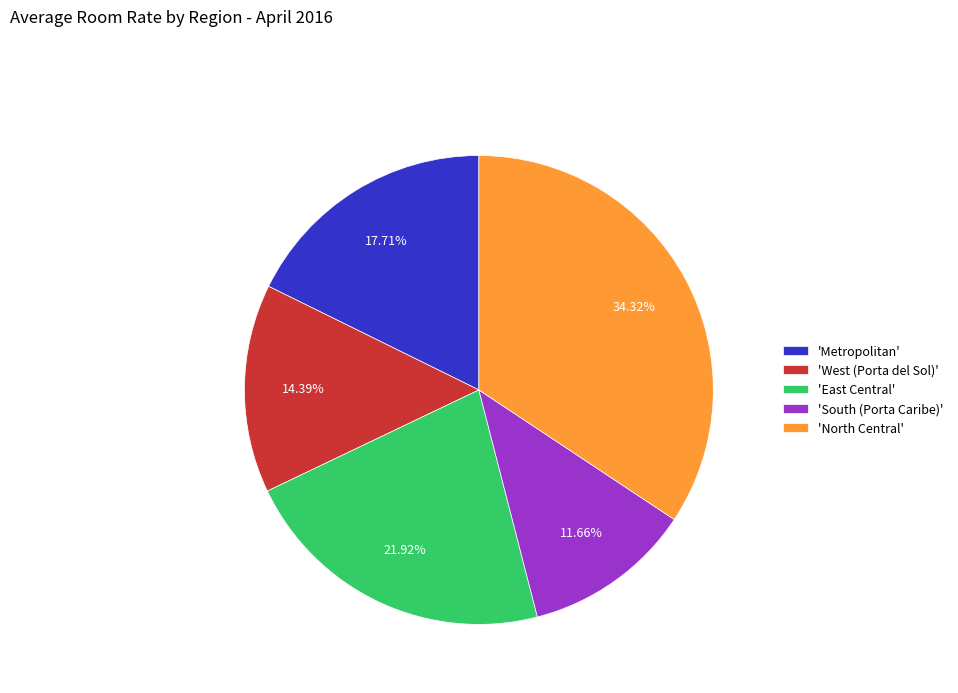

How many slices are in this pie chart?

5